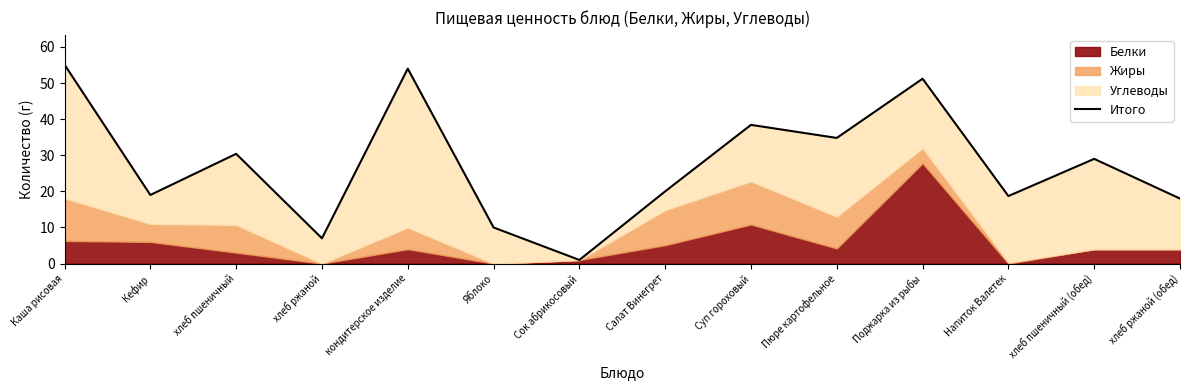

List the labels in order of value, largest first.

Каша рисовая, кондитерское изделие, Поджарка из рыбы, Суп гороховый, Пюре картофельное, хлеб пшеничный, хлеб пшеничный (обед), Салат Винегрет, Кефир, Напиток Валетек, хлеб ржаной (обед), Яблоко, хлеб ржаной, Сок абрикосовый